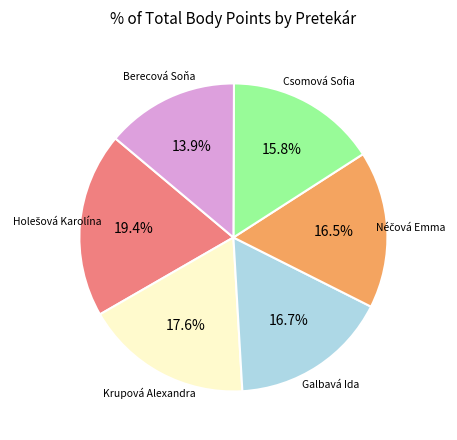

How many slices are in this pie chart?

6